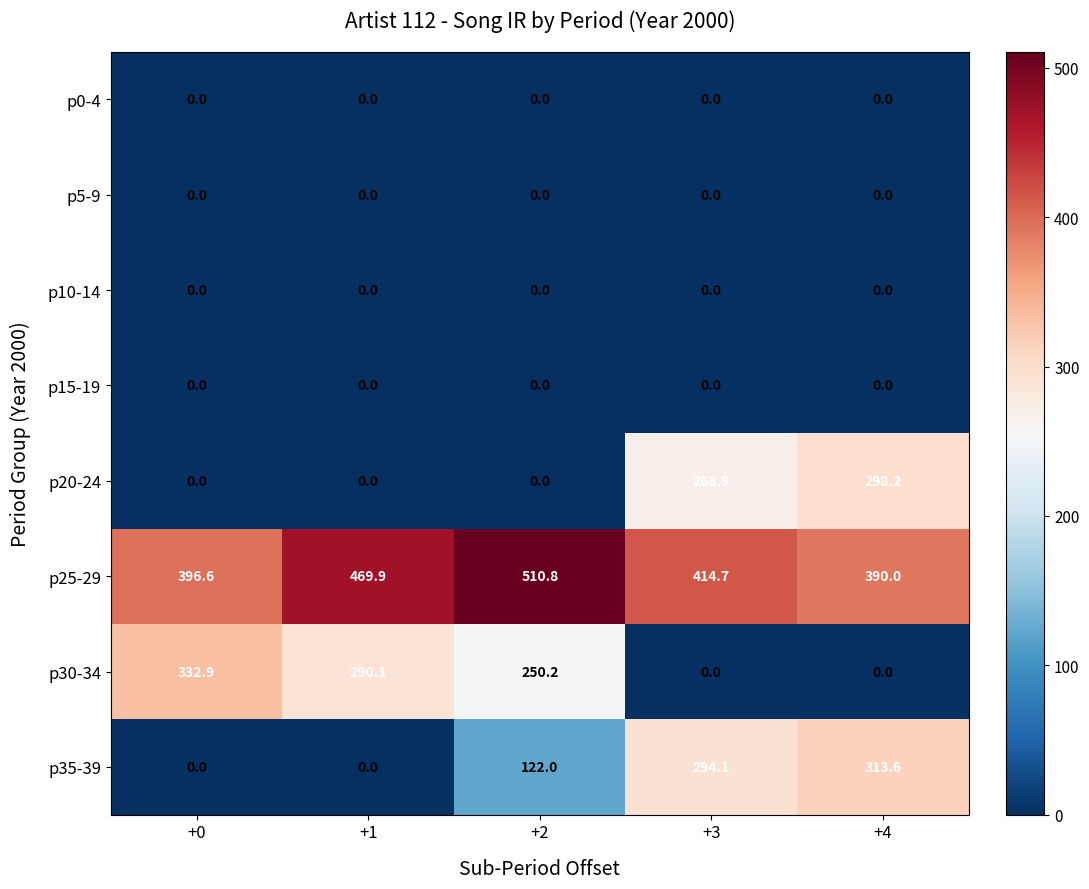

Which category has the highest value across all series?

+2